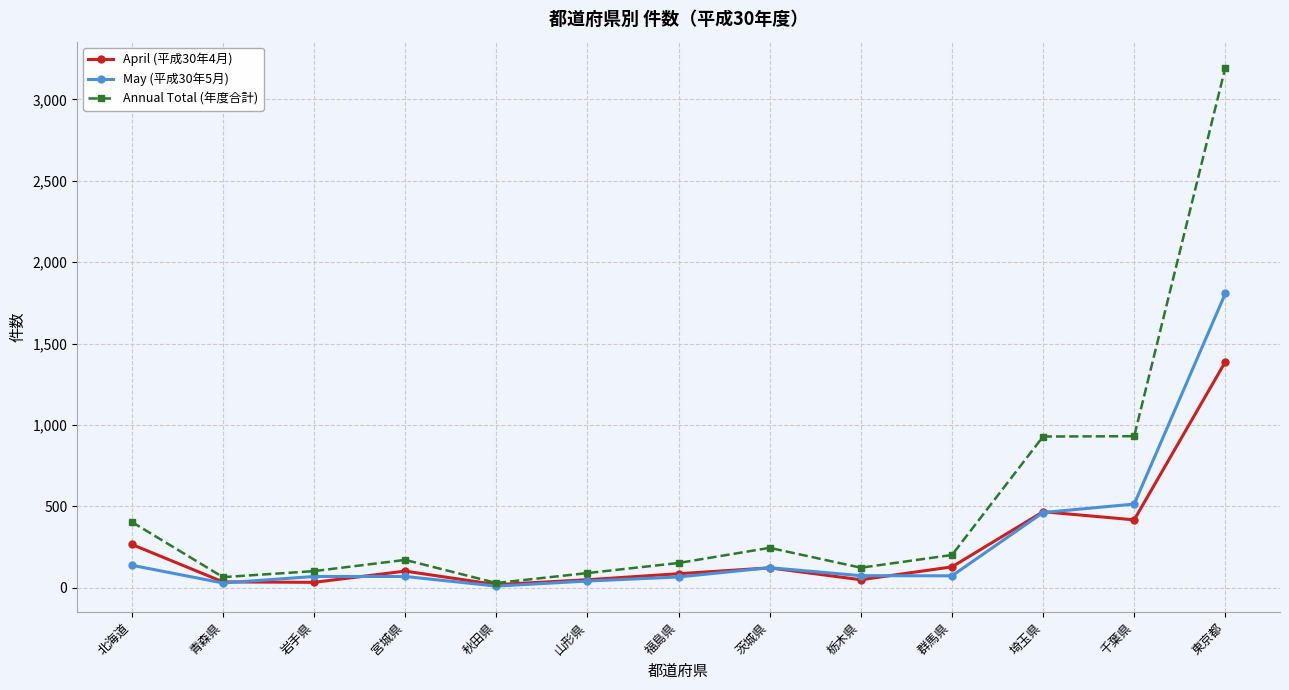

Where is Annual Total (年度合計) nearest to the value 1612?

千葉県